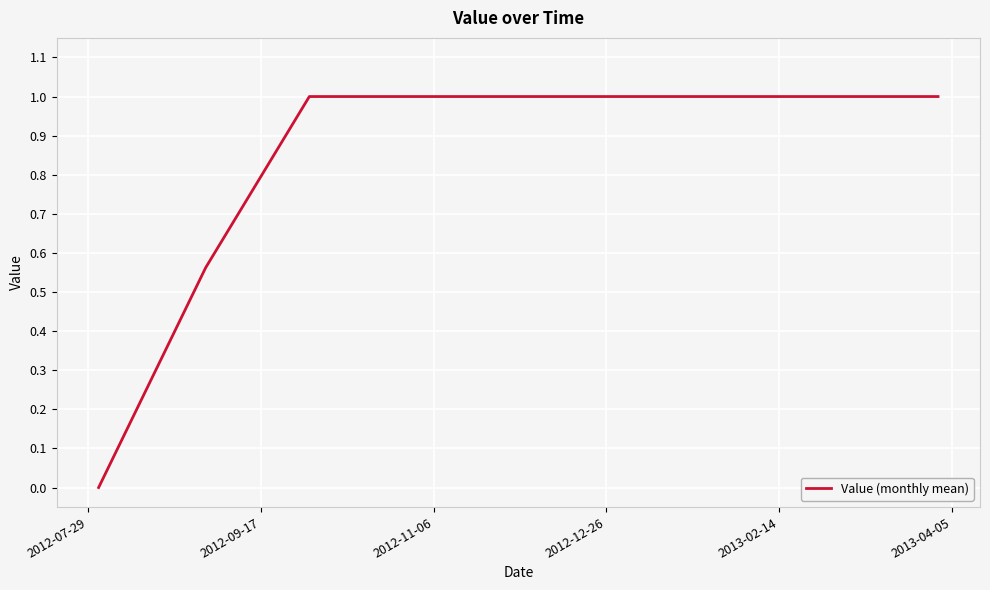

What is the difference between the maximum and minimum values?

1.0